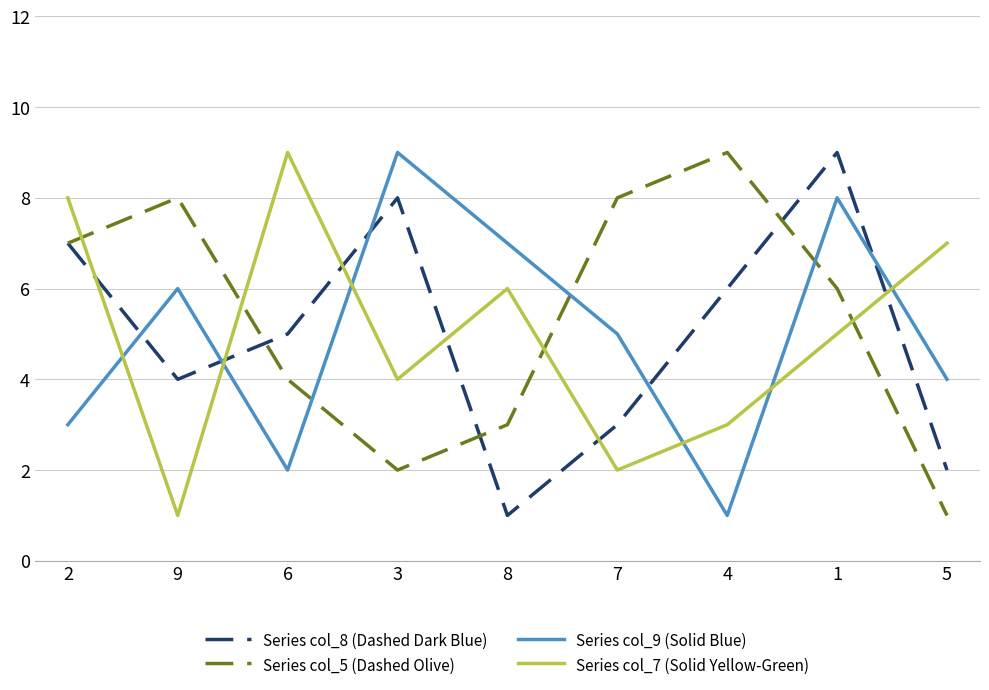

Reading right to left, list all the values displayed in this chart.

Series col_8 (Dashed Dark Blue): 5=2	1=9	4=6	7=3	8=1	3=8	6=5	9=4	2=7
Series col_5 (Dashed Olive): 5=1	1=6	4=9	7=8	8=3	3=2	6=4	9=8	2=7
Series col_9 (Solid Blue): 5=4	1=8	4=1	7=5	8=7	3=9	6=2	9=6	2=3
Series col_7 (Solid Yellow-Green): 5=7	1=5	4=3	7=2	8=6	3=4	6=9	9=1	2=8